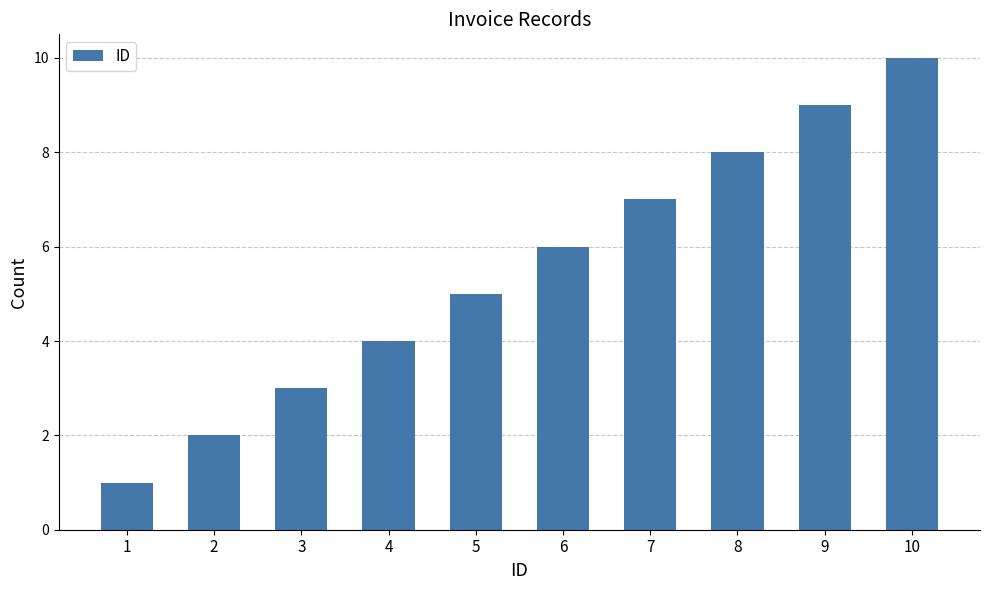

Are the bars horizontal?

No